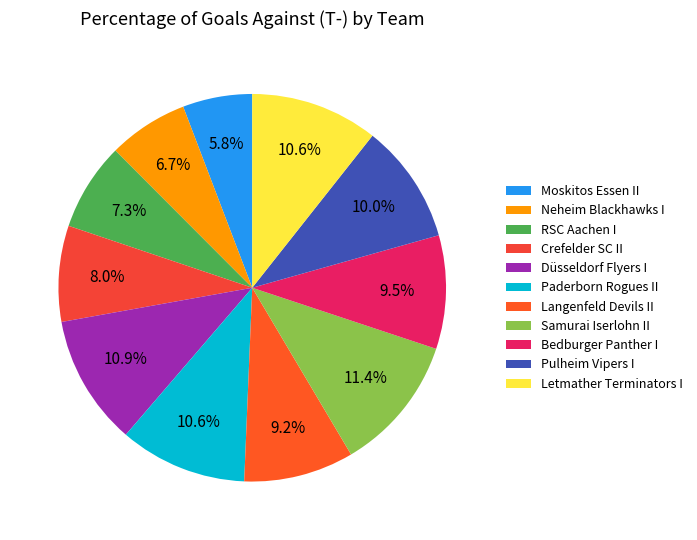

Which category has the smallest portion of the pie?

Moskitos Essen II